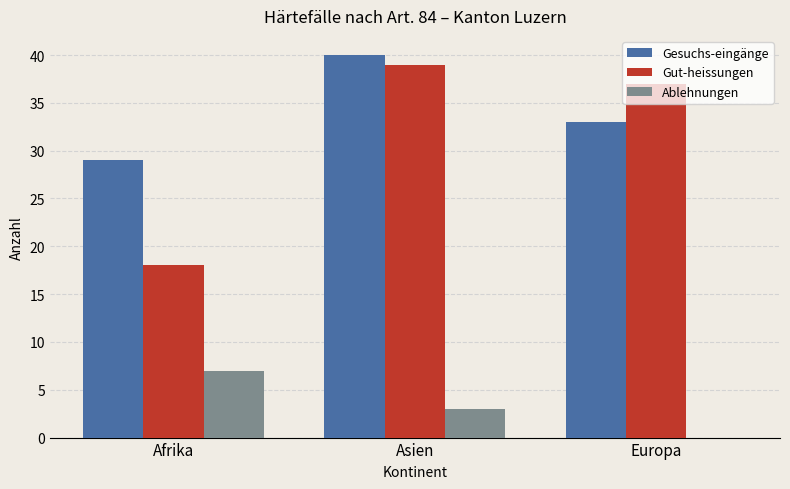

Reading left to right, extract all data points from this chart.

Gesuchs-eingänge: 29	40	33
Gut-heissungen: 18	39	37
Ablehnungen: 7	3	0